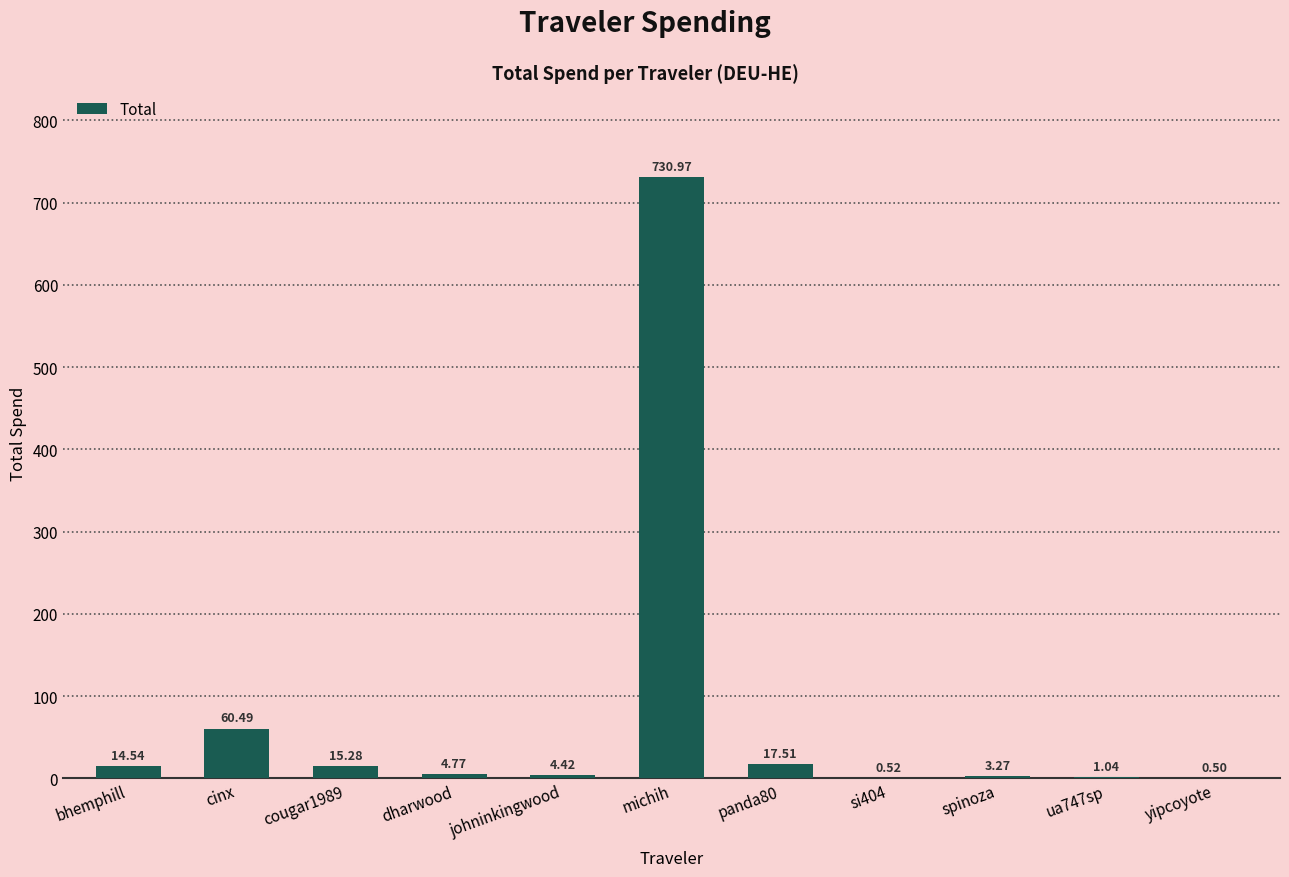

What is the difference between the values at panda80 and cougar1989?

2.2